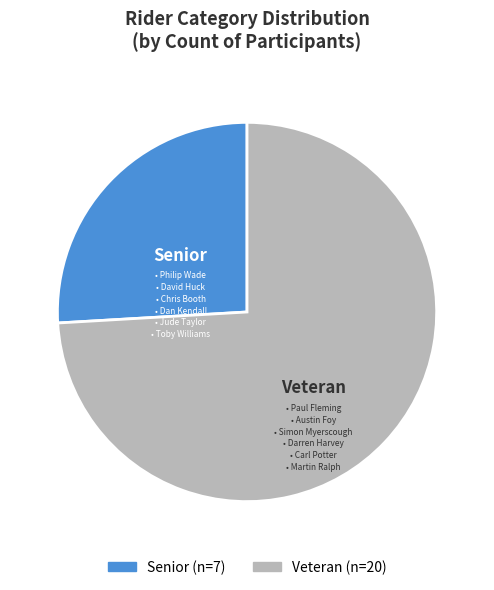

Which has a higher value, Veteran or Senior?

Veteran